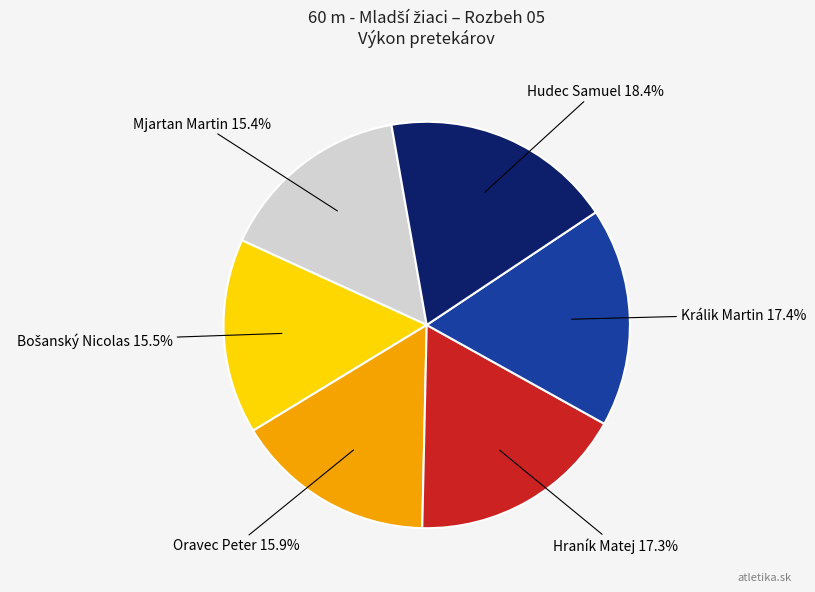

Is there any slice that represents more than half of the pie?

No